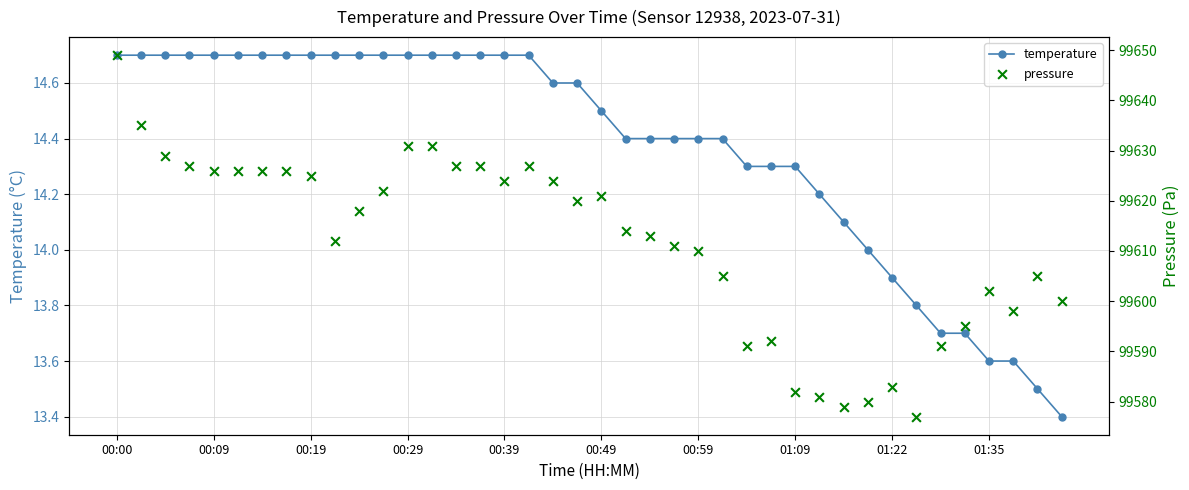

What is the total value across all series at 00:09?

99640.7